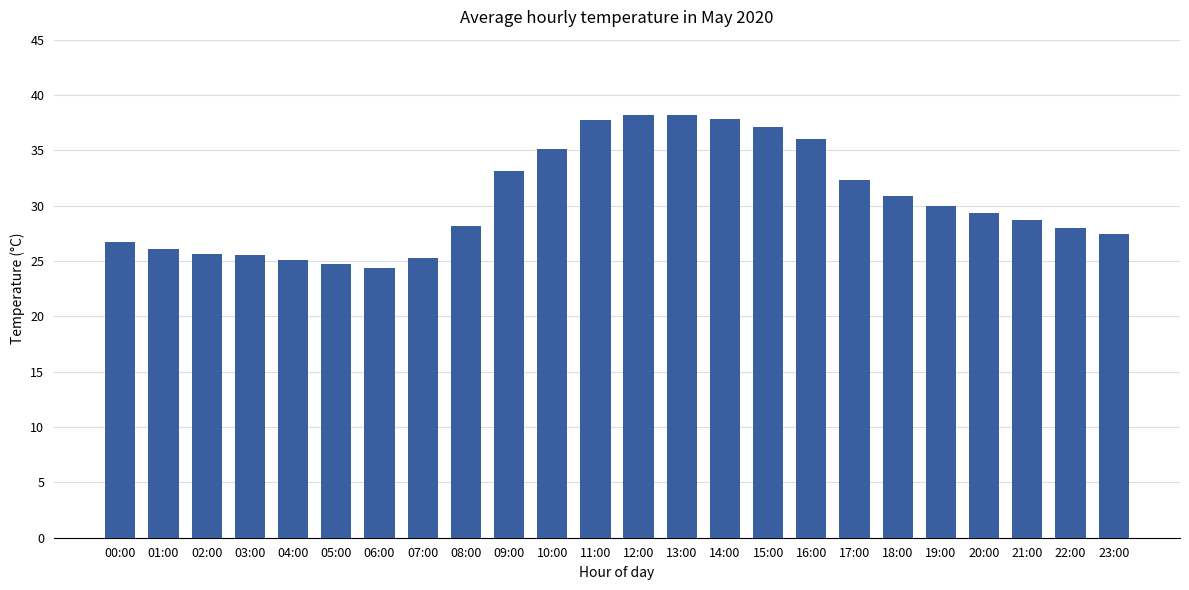

How many data points does each series have?

24